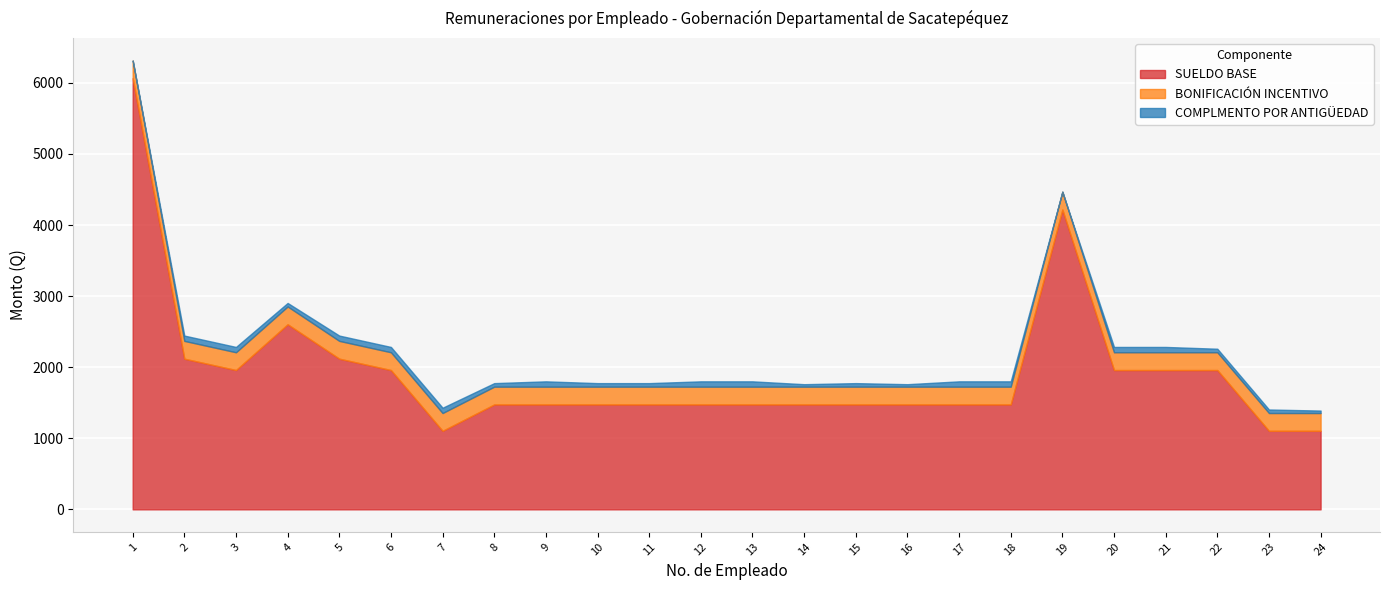

True or false: COMPLMENTO POR ANTIGÜEDAD and BONIFICACIÓN INCENTIVO intersect in this chart.

False